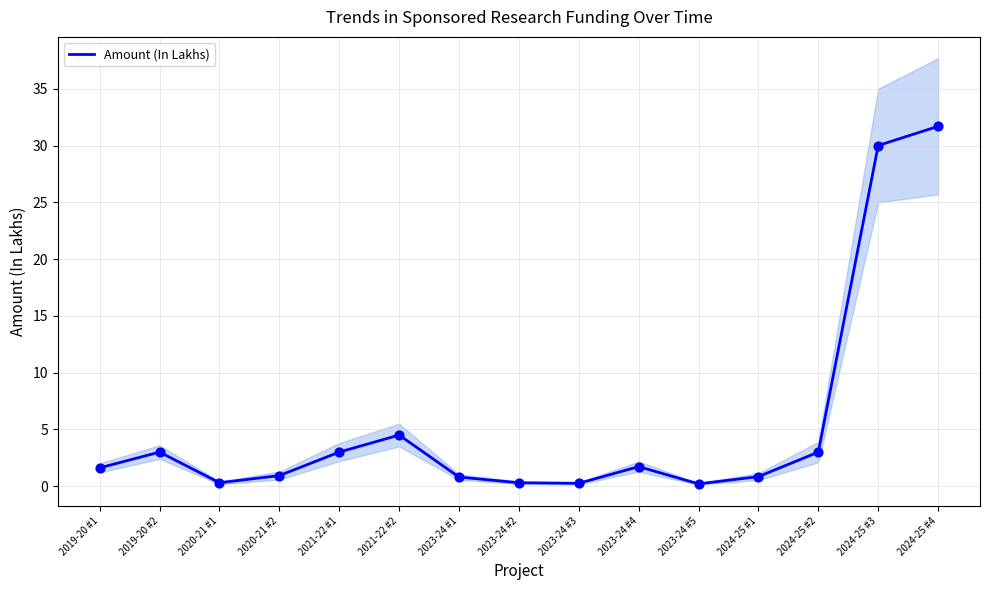

Between 2024-25 #4 and 2021-22 #2, which is larger?

2024-25 #4